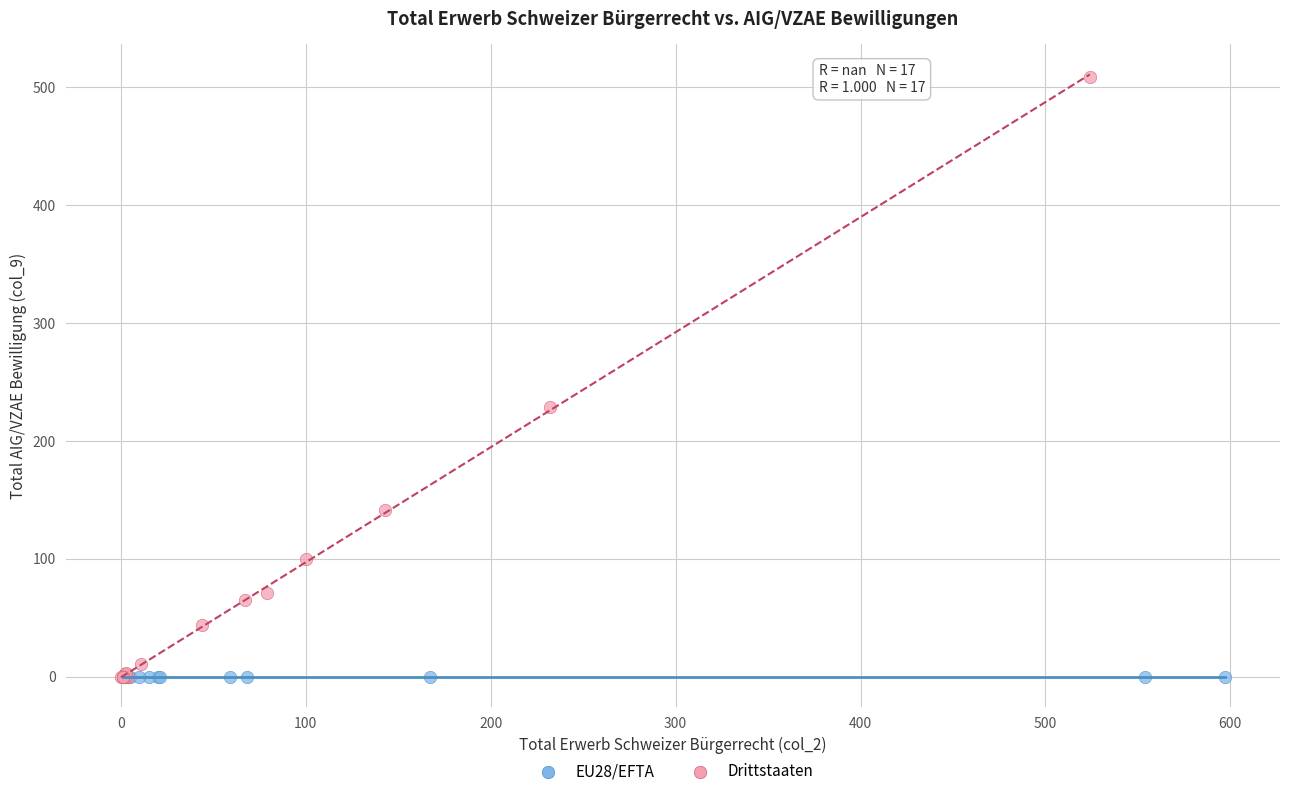

Which series contains the highest Y value?

Drittstaaten